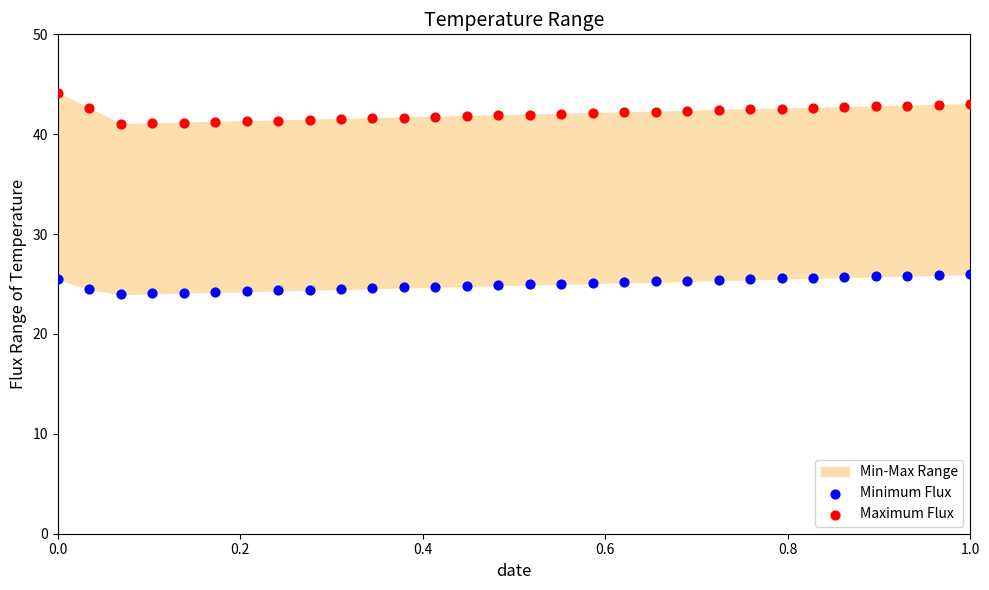

Which series contains the highest Y value?

Maximum Flux